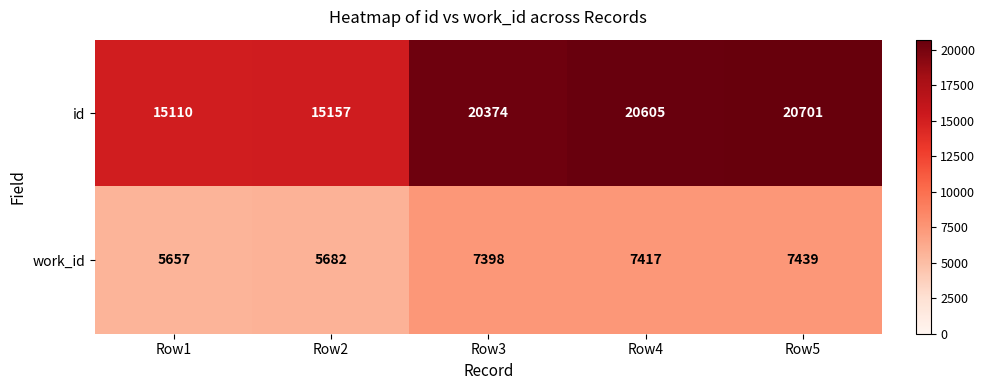

What is the spread (max minus min) of values at Row4?

13188